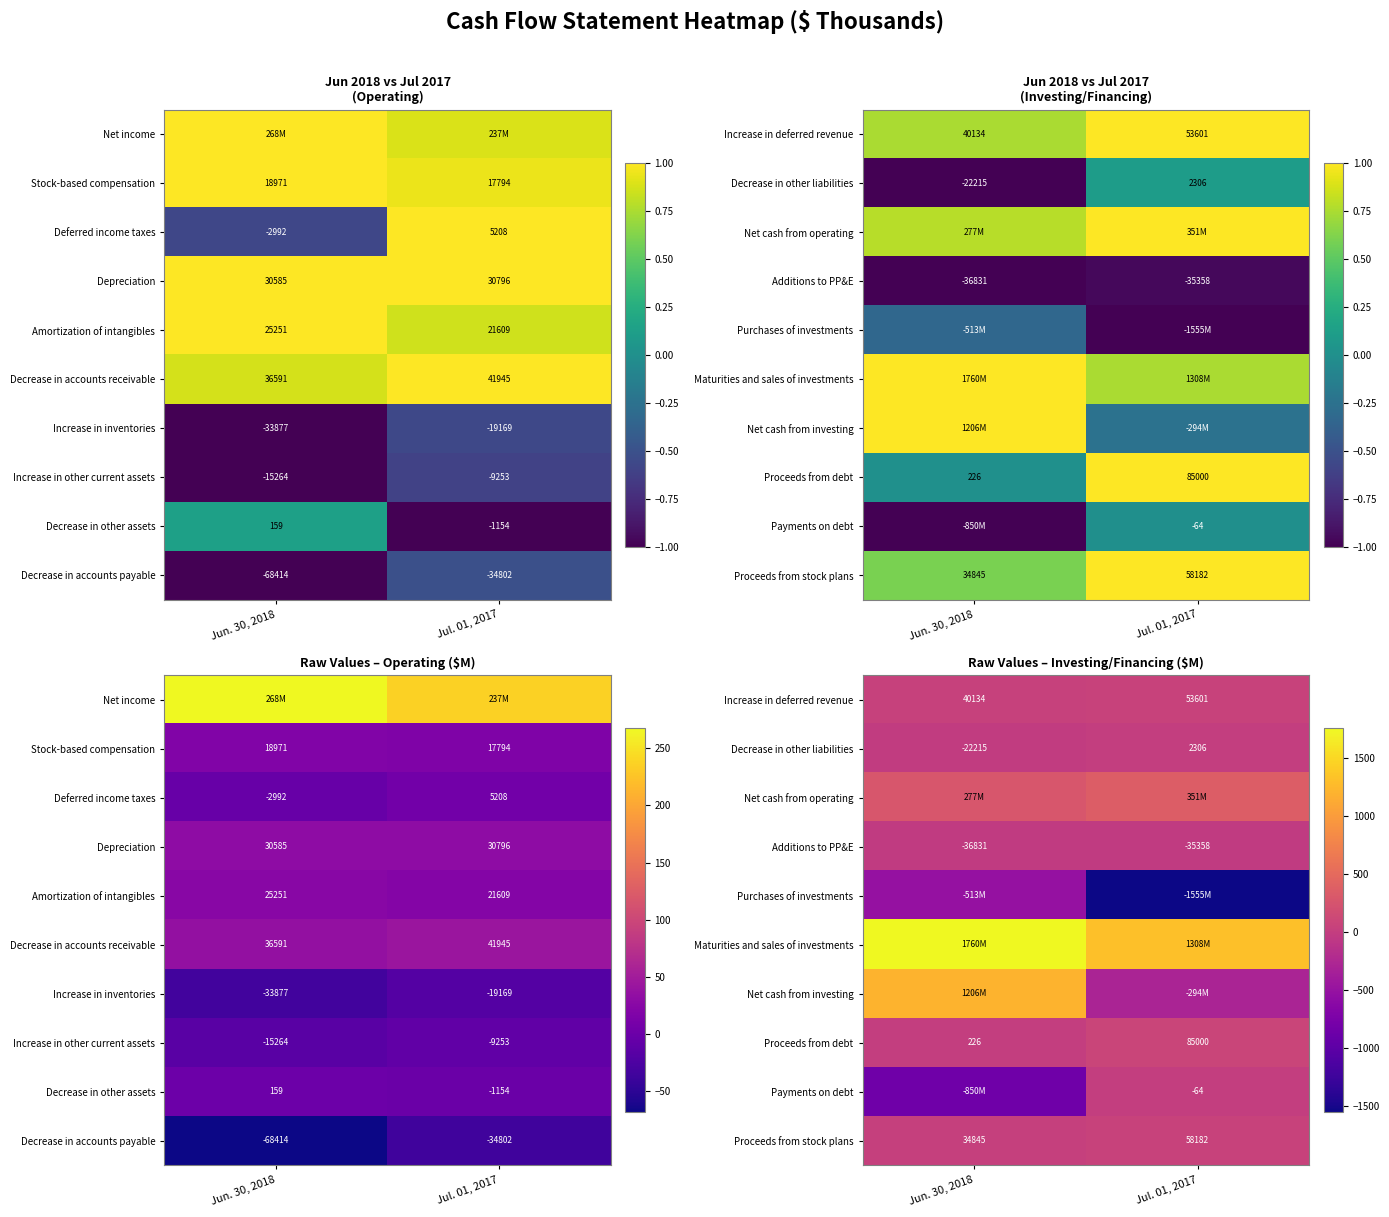

At how many categories does at least one series exceed 461?

2